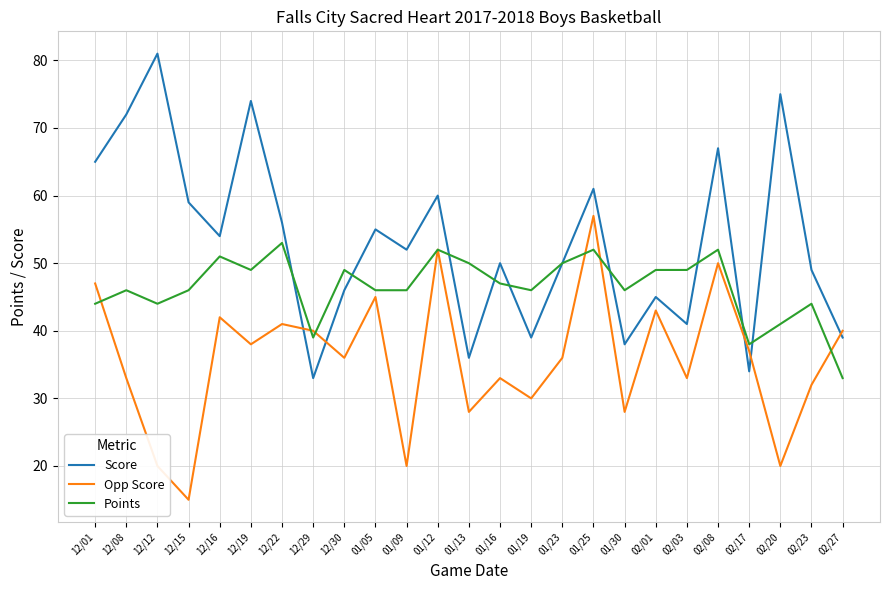

What is the total value across all series at 12/12?

145